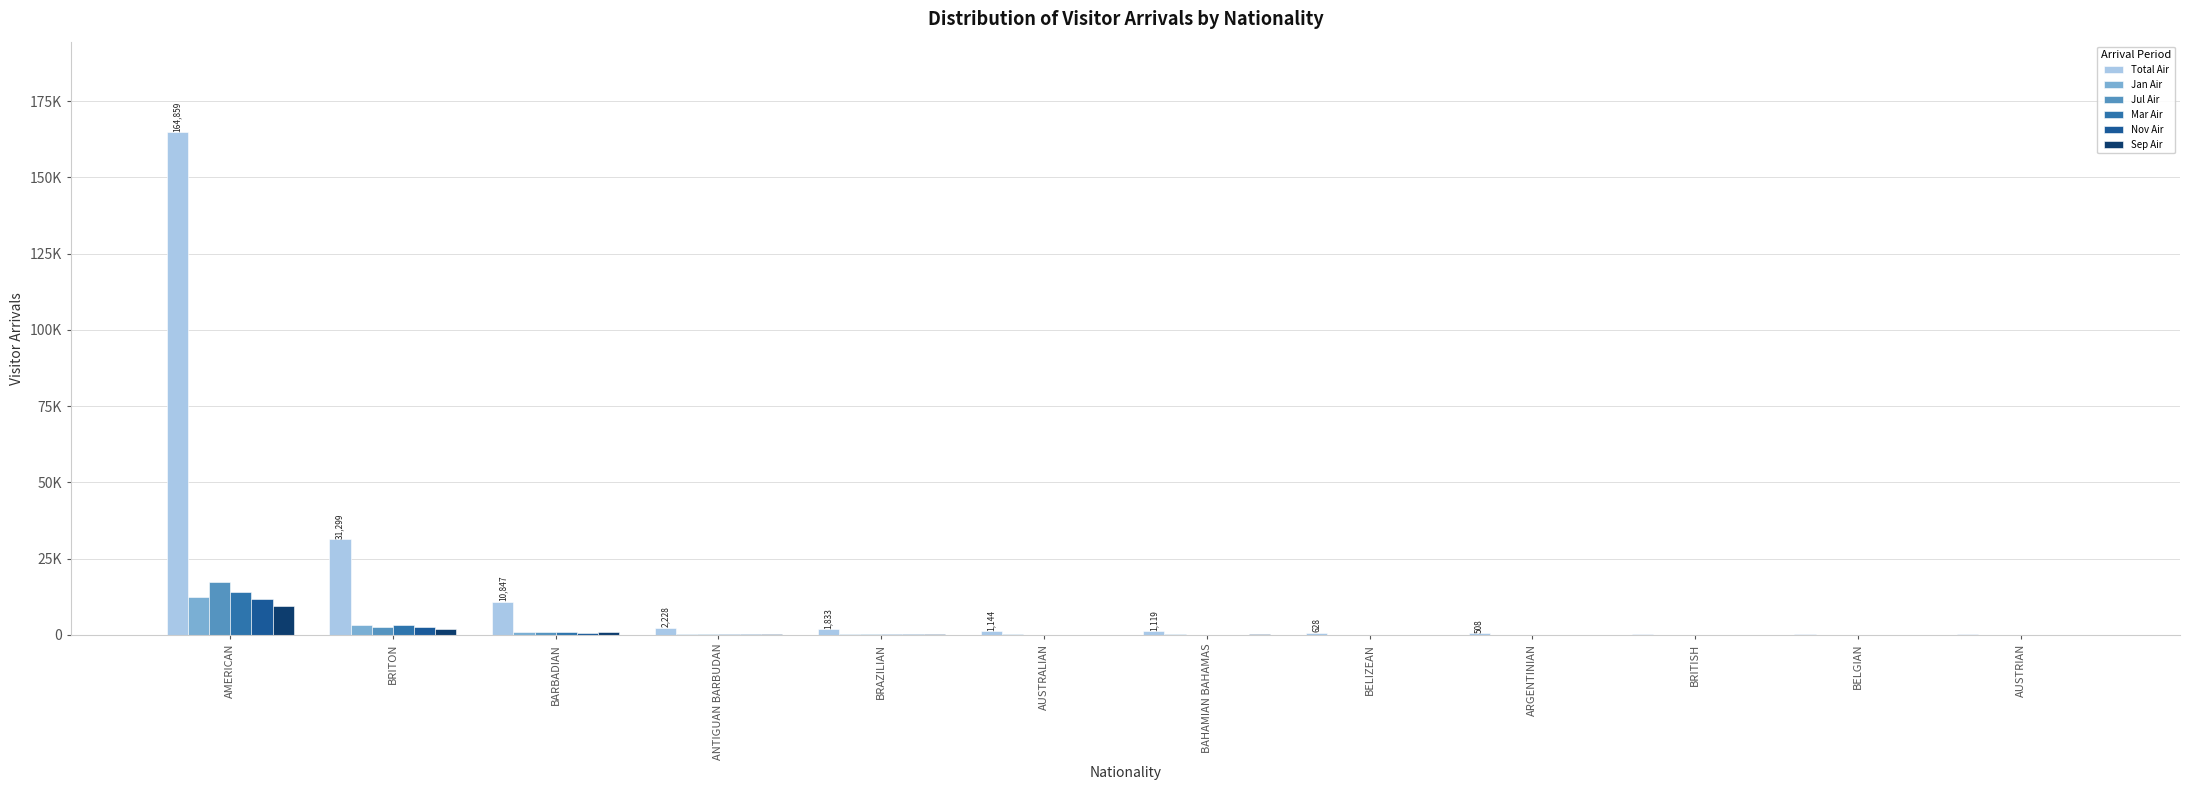

Between AUSTRIAN and BRAZILIAN, which is larger?

BRAZILIAN